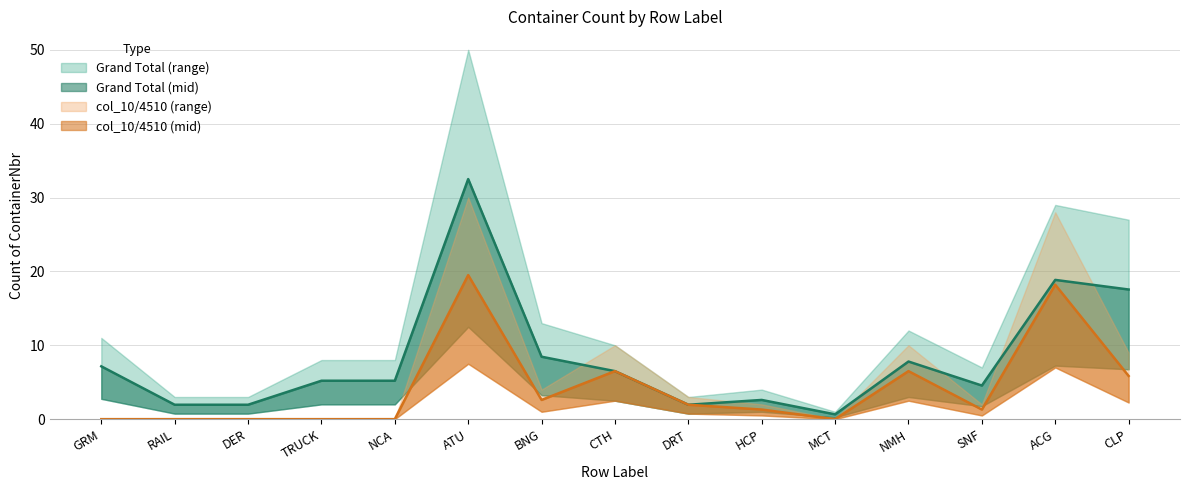

List the series in order of their peak value, lowest first.

col_10 (4510), Grand Total